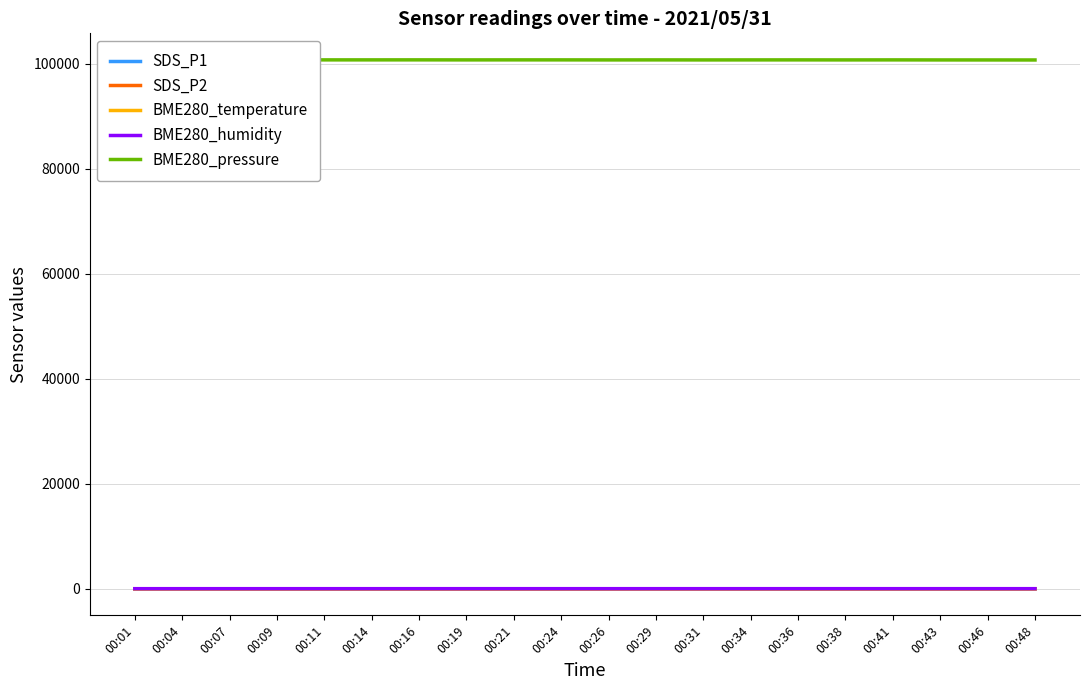

Reading left to right, list all the values displayed in this chart.

SDS_P1: 00:01=15.5	00:04=18.6	00:07=17.4	00:09=15.3	00:11=17.1	00:14=15.2	00:16=17.1	00:19=16.2	00:21=17.7	00:24=16.8	00:26=17.6	00:29=19.4	00:31=20.5	00:34=17.6	00:36=18.3	00:38=22.3	00:41=20.4	00:43=19.8	00:46=19.0	00:48=21.2
SDS_P2: 00:01=10.0	00:04=10.2	00:07=10.2	00:09=9.9	00:11=10.9	00:14=10.7	00:16=10.8	00:19=11.1	00:21=10.9	00:24=11.3	00:26=11.8	00:29=12.4	00:31=12.2	00:34=12.4	00:36=12.7	00:38=13.4	00:41=13.4	00:43=12.6	00:46=13.7	00:48=13.8
BME280_temperature: 00:01=16.8	00:04=16.8	00:07=16.8	00:09=16.8	00:11=16.7	00:14=16.7	00:16=16.7	00:19=16.6	00:21=16.6	00:24=16.6	00:26=16.5	00:29=16.5	00:31=16.4	00:34=16.4	00:36=16.4	00:38=16.3	00:41=16.3	00:43=16.2	00:46=16.2	00:48=16.1
BME280_humidity: 00:01=50.1	00:04=50.1	00:07=50.1	00:09=50.0	00:11=50.1	00:14=50.3	00:16=50.6	00:19=50.8	00:21=50.5	00:24=50.6	00:26=50.9	00:29=51.0	00:31=51.0	00:34=50.6	00:36=51.0	00:38=51.4	00:41=51.4	00:43=51.6	00:46=51.7	00:48=51.5
BME280_pressure: 00:01=100730.7	00:04=100733.3	00:07=100725.4	00:09=100726.4	00:11=100716.0	00:14=100717.0	00:16=100719.9	00:19=100713.1	00:21=100717.8	00:24=100716.2	00:26=100708.6	00:29=100714.1	00:31=100706.4	00:34=100712.0	00:36=100715.8	00:38=100709.1	00:41=100714.7	00:43=100705.3	00:46=100703.0	00:48=100698.0